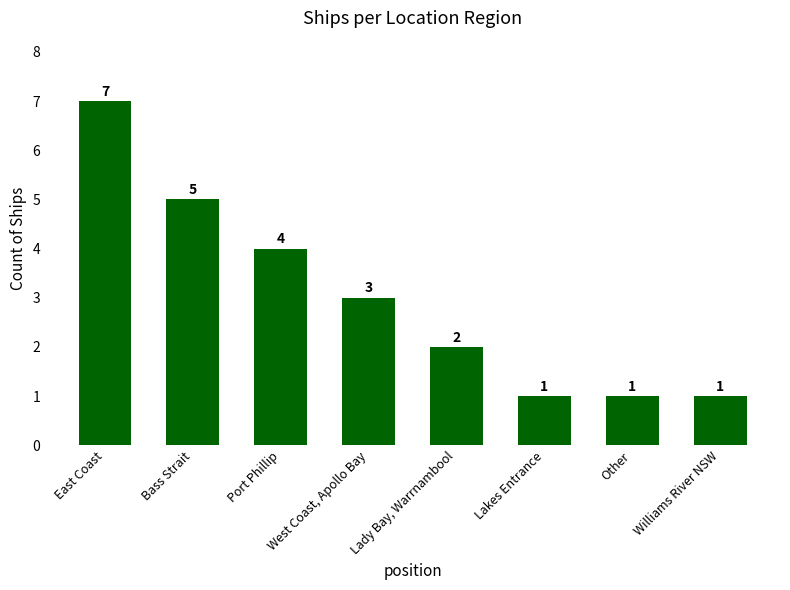

What is the difference between the maximum and minimum values?

6